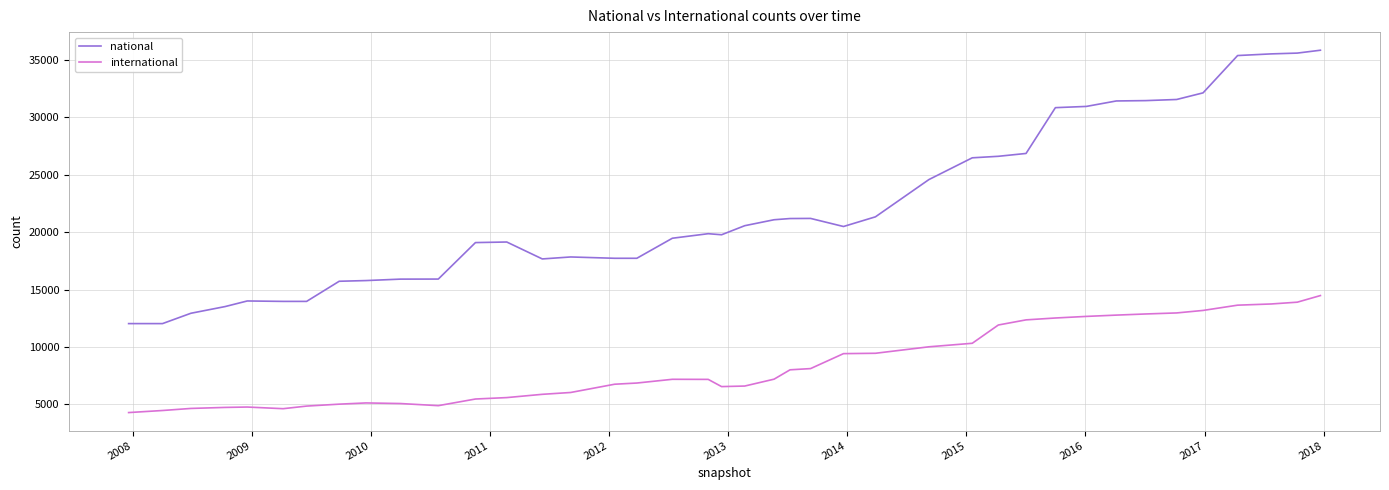

True or false: national and international cross at least once.

False